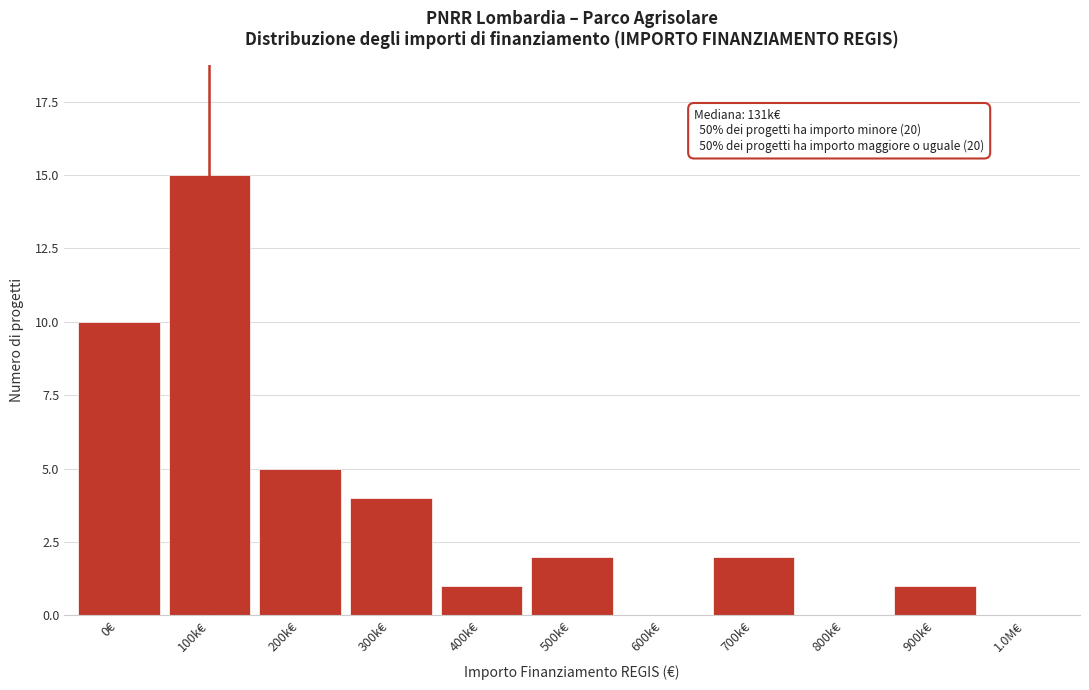

Reading left to right, what are all the values shown in this chart?

0€=10	100k€=15	200k€=5	300k€=4	400k€=1	500k€=2	600k€=0	700k€=2	800k€=0	900k€=1	1.0M€=0